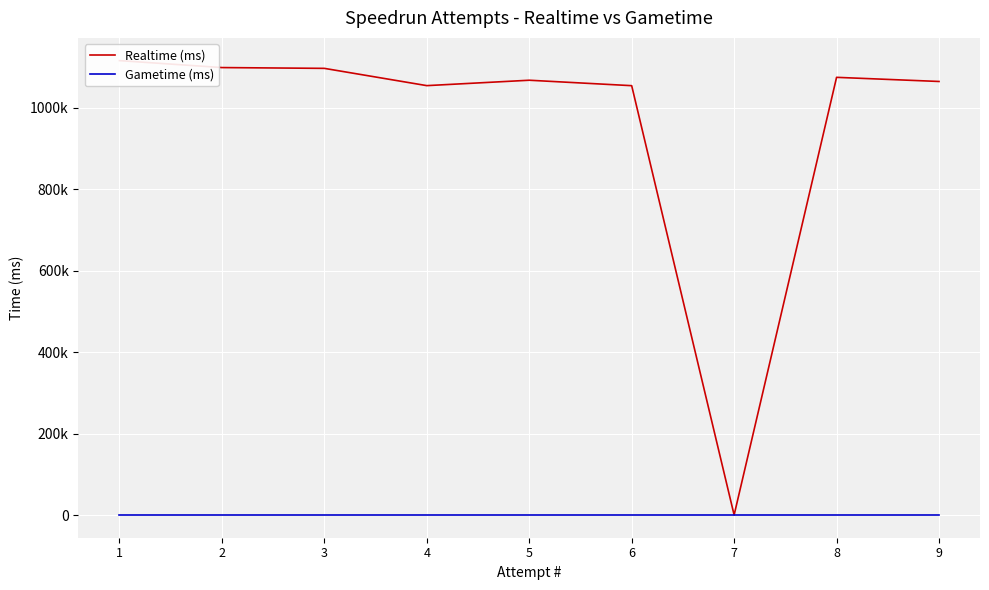

True or false: Gametime (ms) has more than 0 points higher than both neighbors.

False